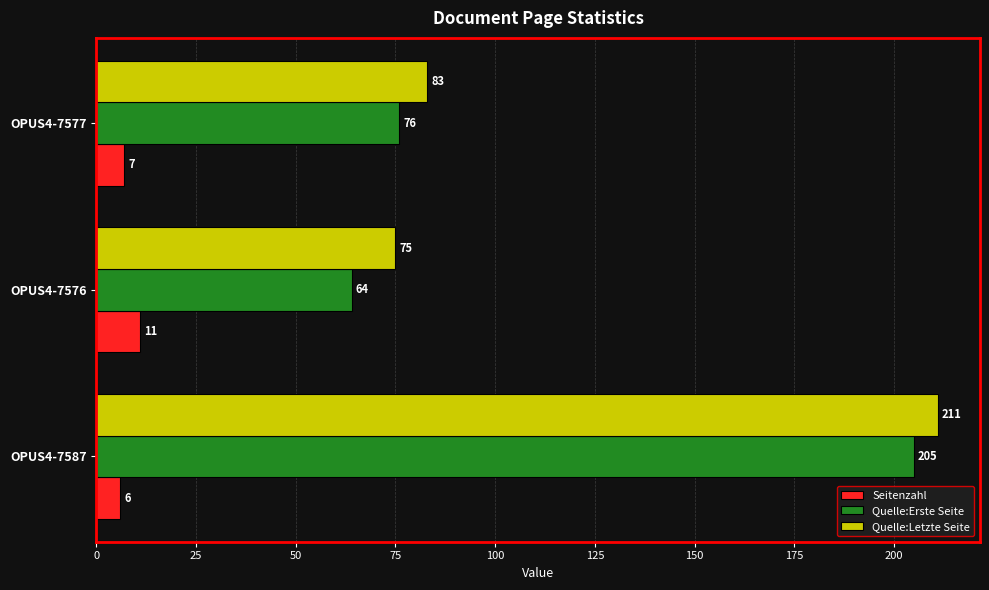

Between OPUS4-7587 and OPUS4-7577, which series saw the biggest shift?

Quelle:Erste Seite